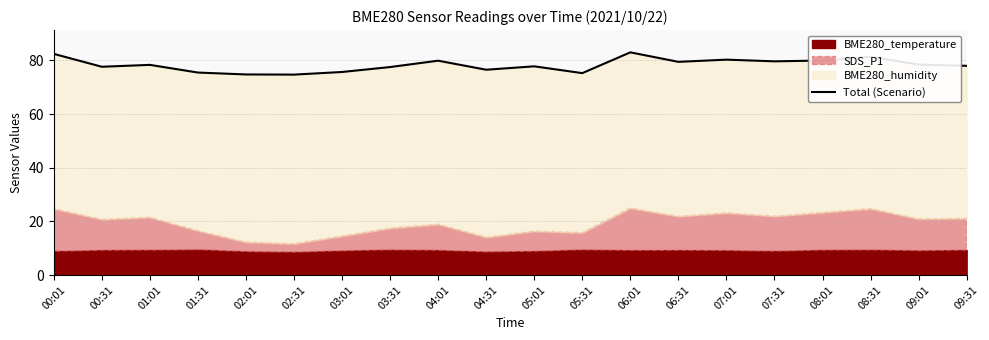

How many interior local valleys (lower than both neighbors) does the data have?

6